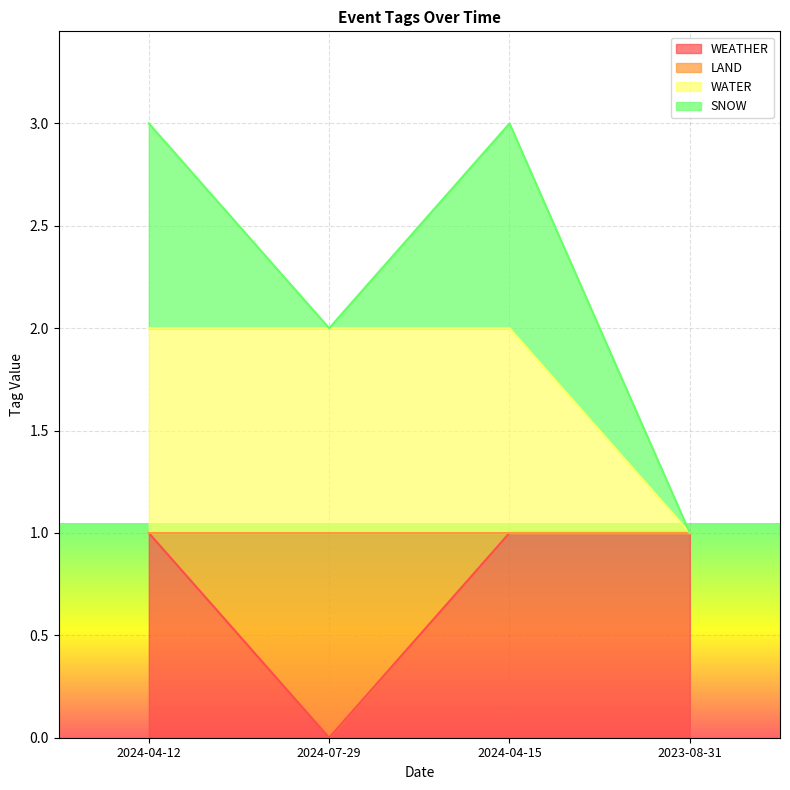

True or false: WATER and WEATHER intersect in this chart.

False